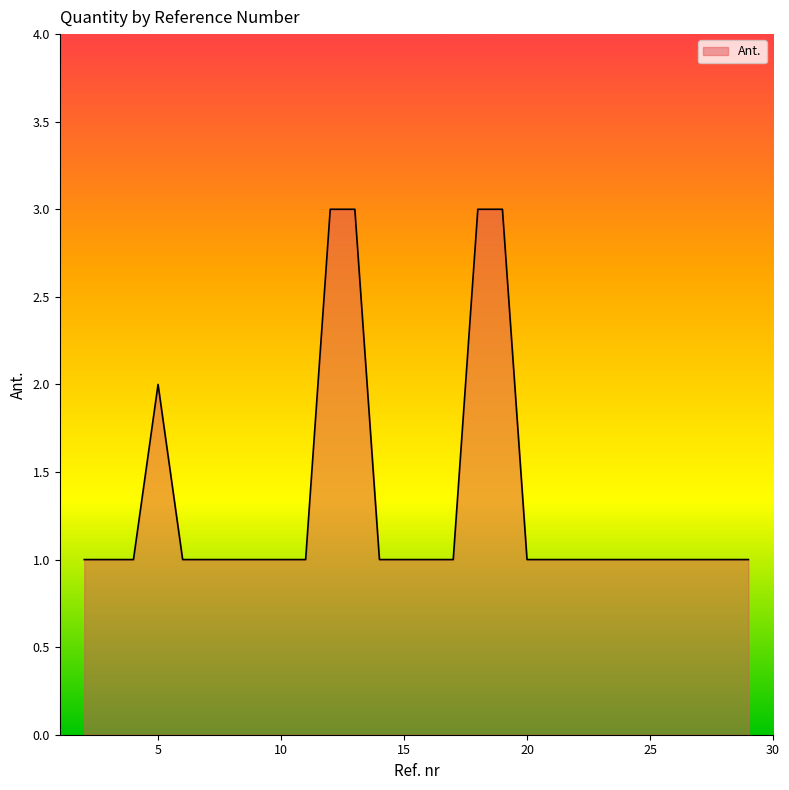

What is the maximum value shown in the chart?

3